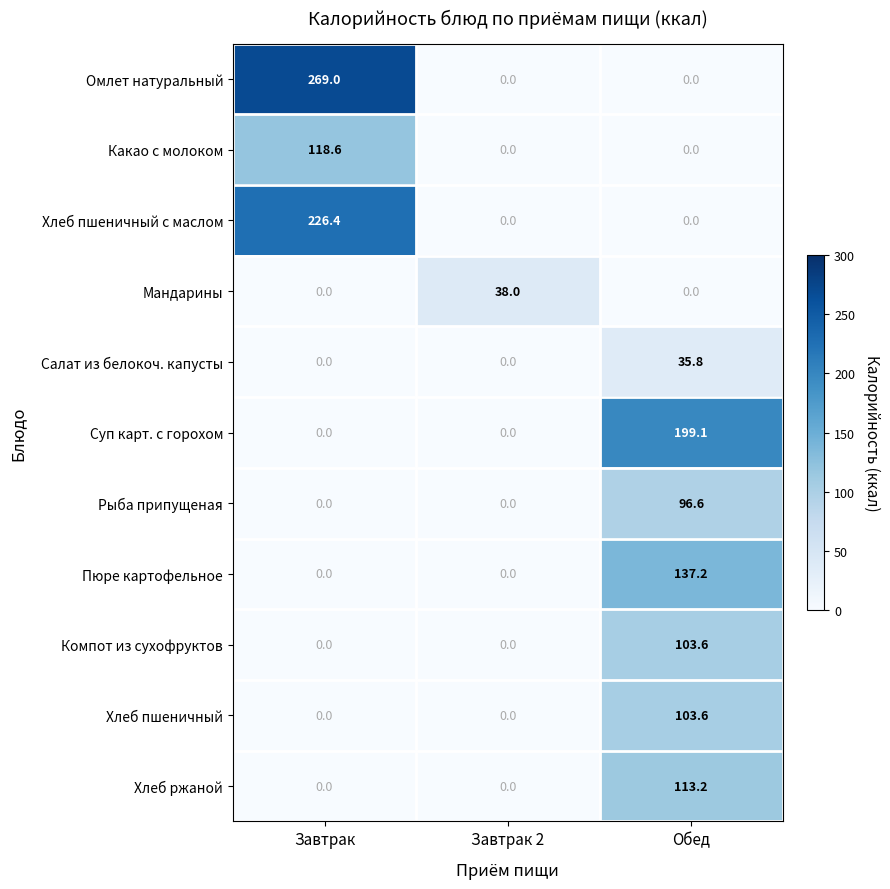

Which category has the highest value across all series?

Завтрак